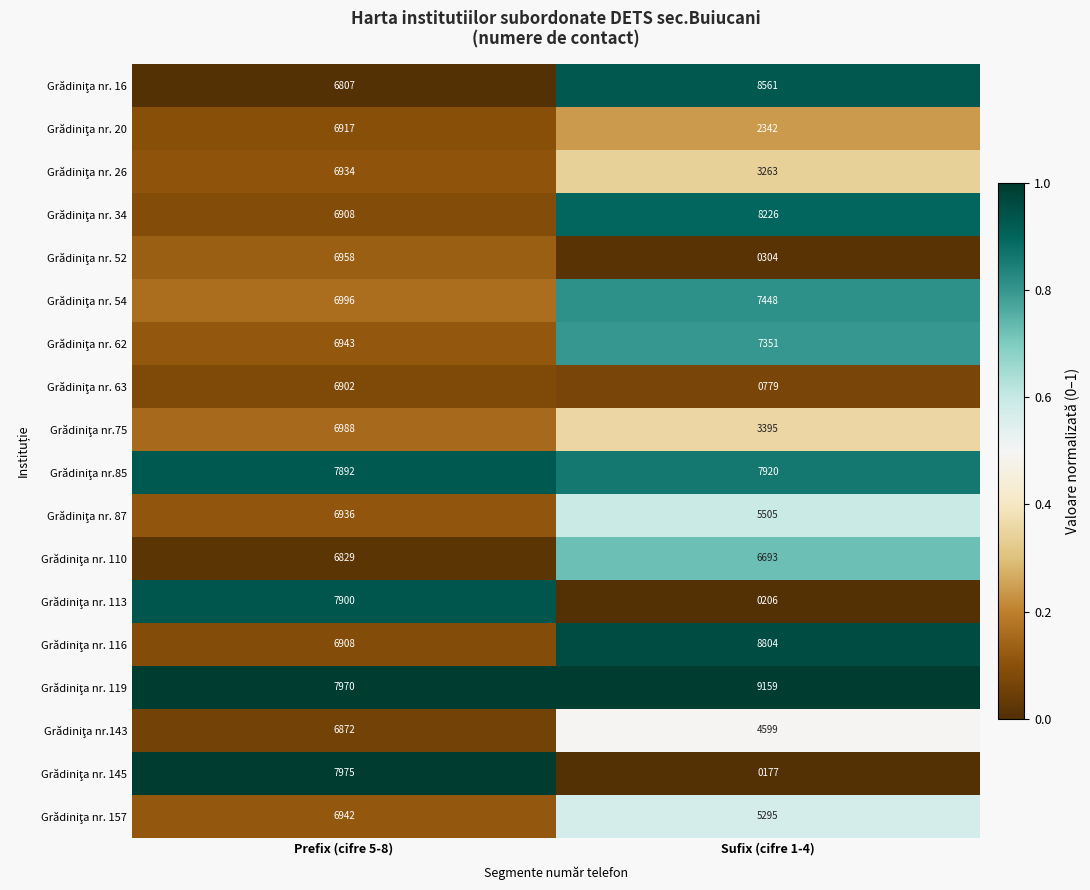

What is the difference between the highest and lowest values at Prefix (cifre 5-8)?

1168